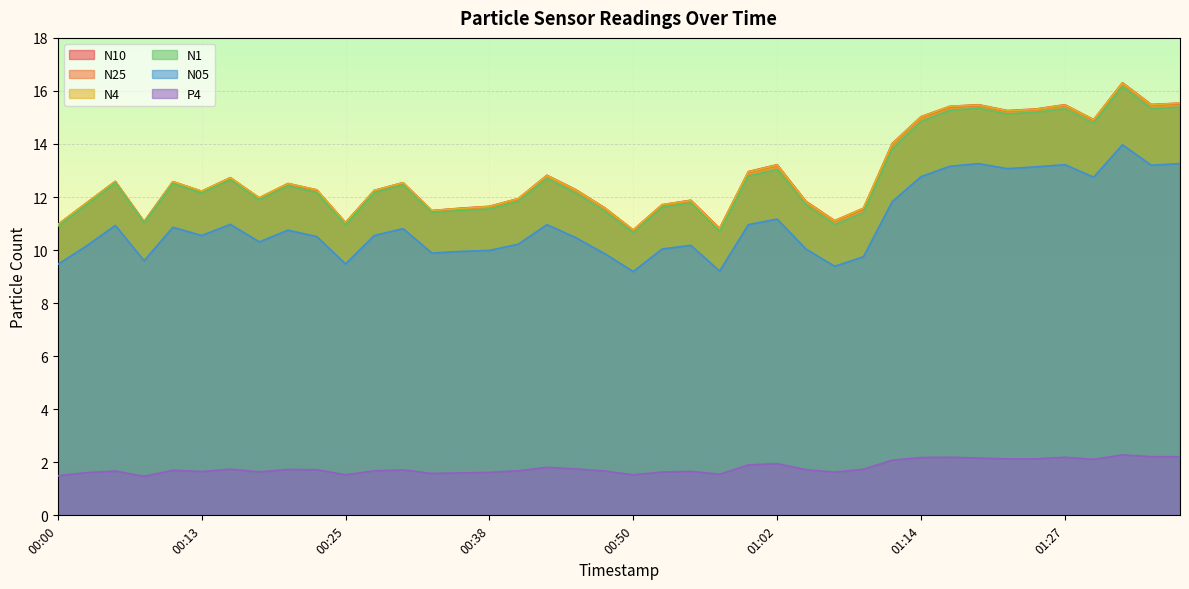

What is the minimum value shown in the chart?

1.5